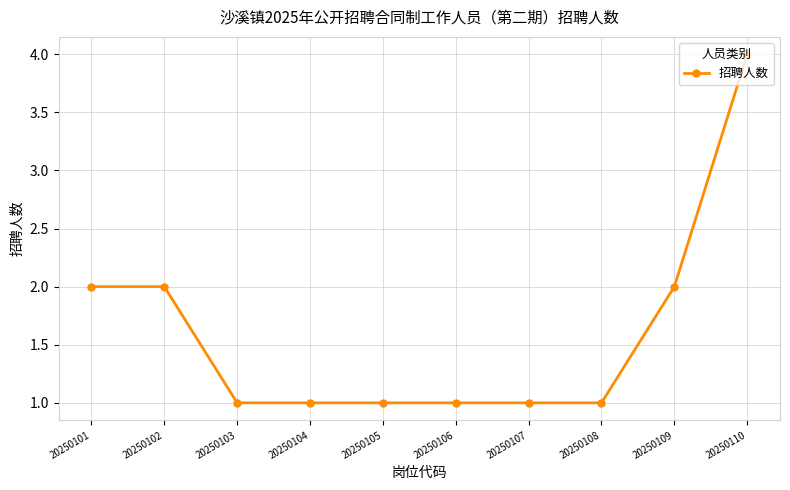

Which label corresponds to the largest value in the chart?

20250110